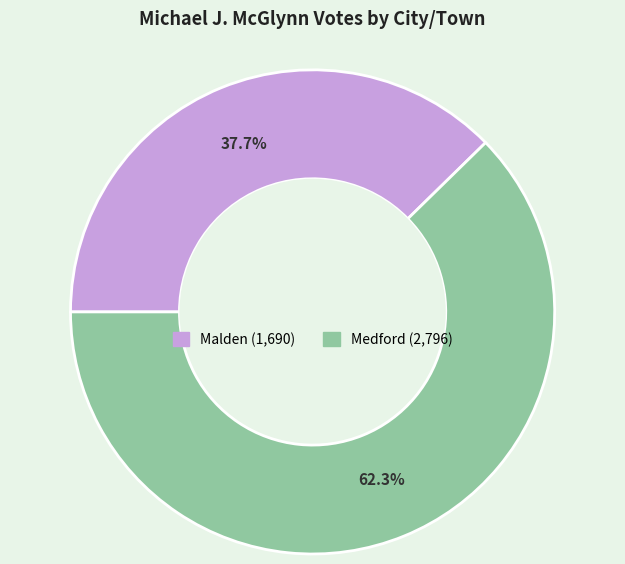

To the nearest percent, what is the combined percentage of Malden and Medford?

100%